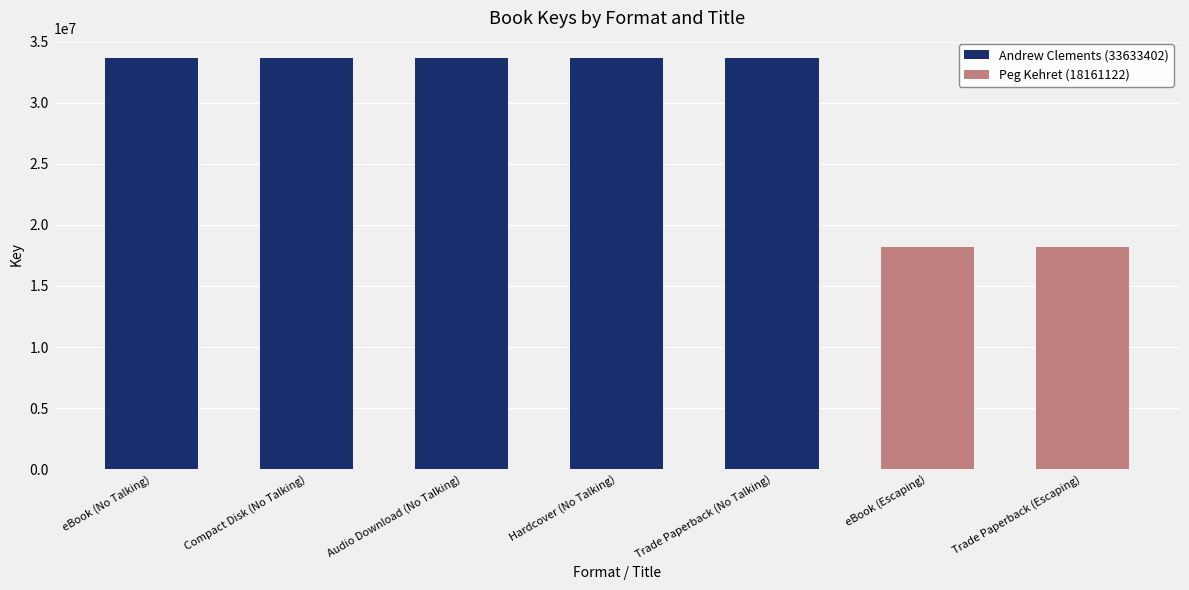

What position from the left is Trade Paperback (No Talking)?

5